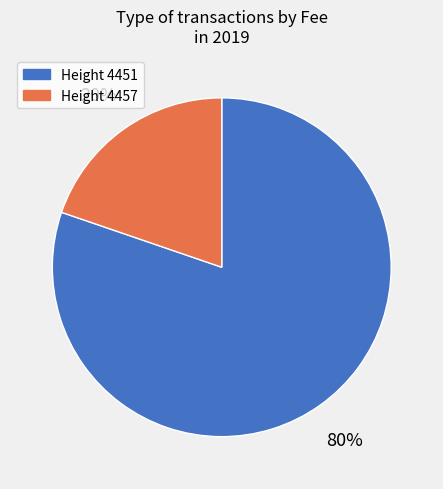

How many slices are in this pie chart?

2